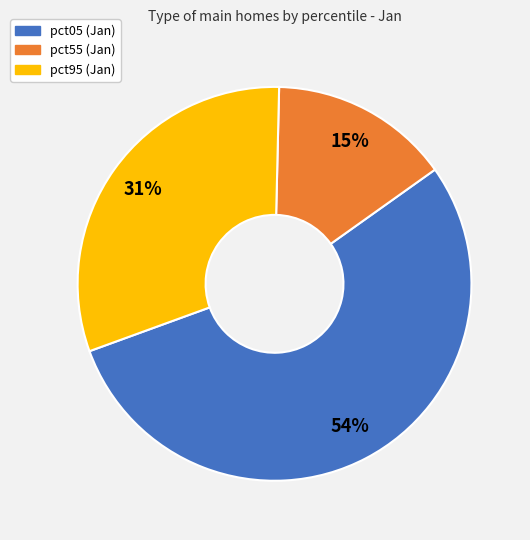

Is there a majority slice in this chart?

Yes